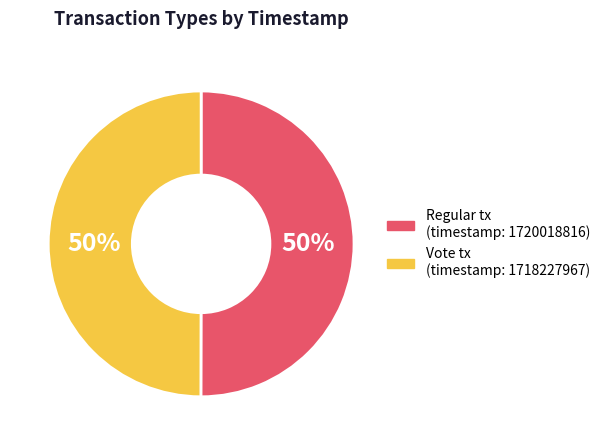

Approximately how many times larger is the value at Regular compared to Vote?

1.0